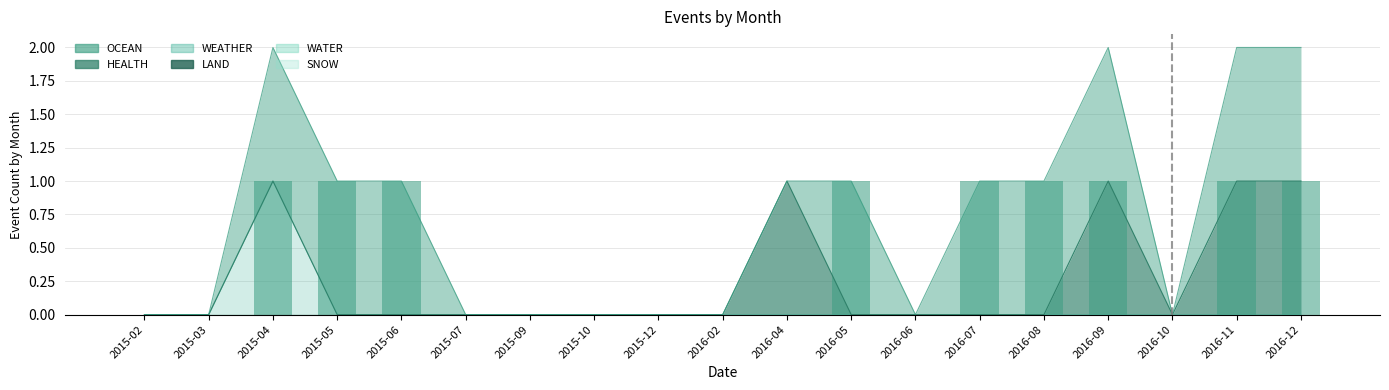

Which series changed the most between 2015-10 and 2016-05?

OCEAN